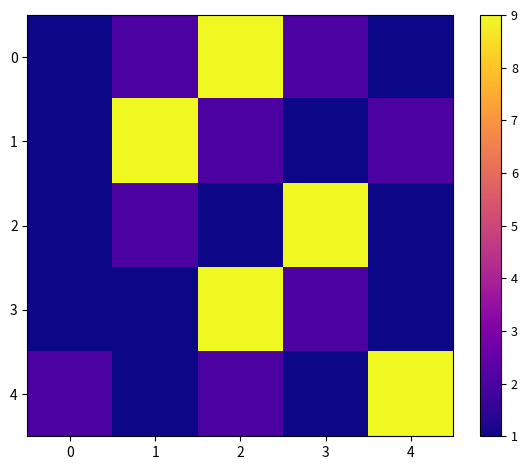

Which category has the highest value across all series?

2